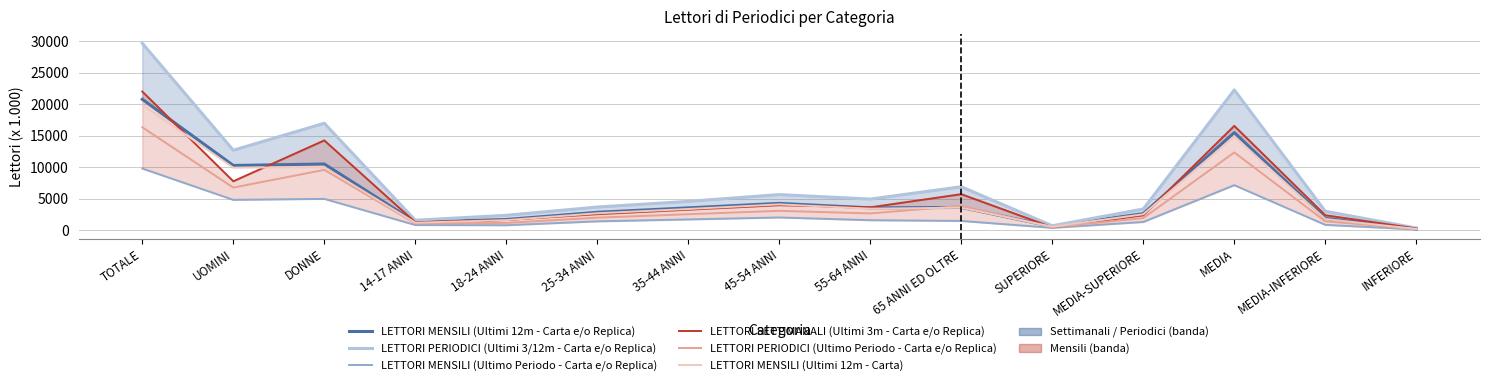

Reading left to right, list all the values displayed in this chart.

LETTORI MENSILI (Ultimi 12m - Carta e/o Replica): 20799	10283	10516	1296	1699	2843	3543	4259	3547	3612	581	2632	15503	1882	201
LETTORI PERIODICI (Ultimi 3/12m - Carta e/o Replica): 29700	12706	16994	1578	2366	3677	4578	5656	4943	6901	699	3367	22289	3007	339
LETTORI MENSILI (Ultimo Periodo - Carta e/o Replica): 9797	4821	4975	821	788	1404	1707	2021	1586	1470	373	1303	7152	846	122
LETTORI SETTIMANALI (Ultimi 3m - Carta e/o Replica): 22033	7769	14264	1263	1637	2547	3263	3975	3630	5719	451	2364	16572	2375	272
LETTORI PERIODICI (Ultimo Periodo - Carta e/o Replica): 16350	6767	9583	1082	1152	1987	2537	3074	2663	3855	468	1919	12357	1407	199
LETTORI MENSILI (Ultimi 12m - Carta): 19931	9938	9993	1188	1599	2687	3368	4100	3420	3569	546	2530	14892	1775	188